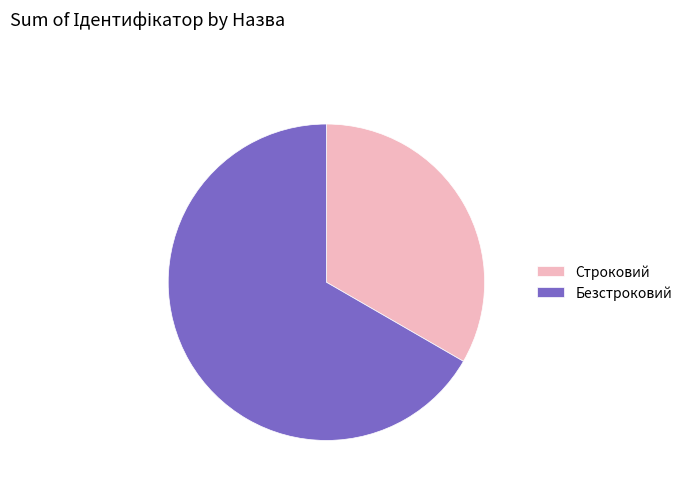

The Строковий slice represents 41% of the pie. True or false?

False